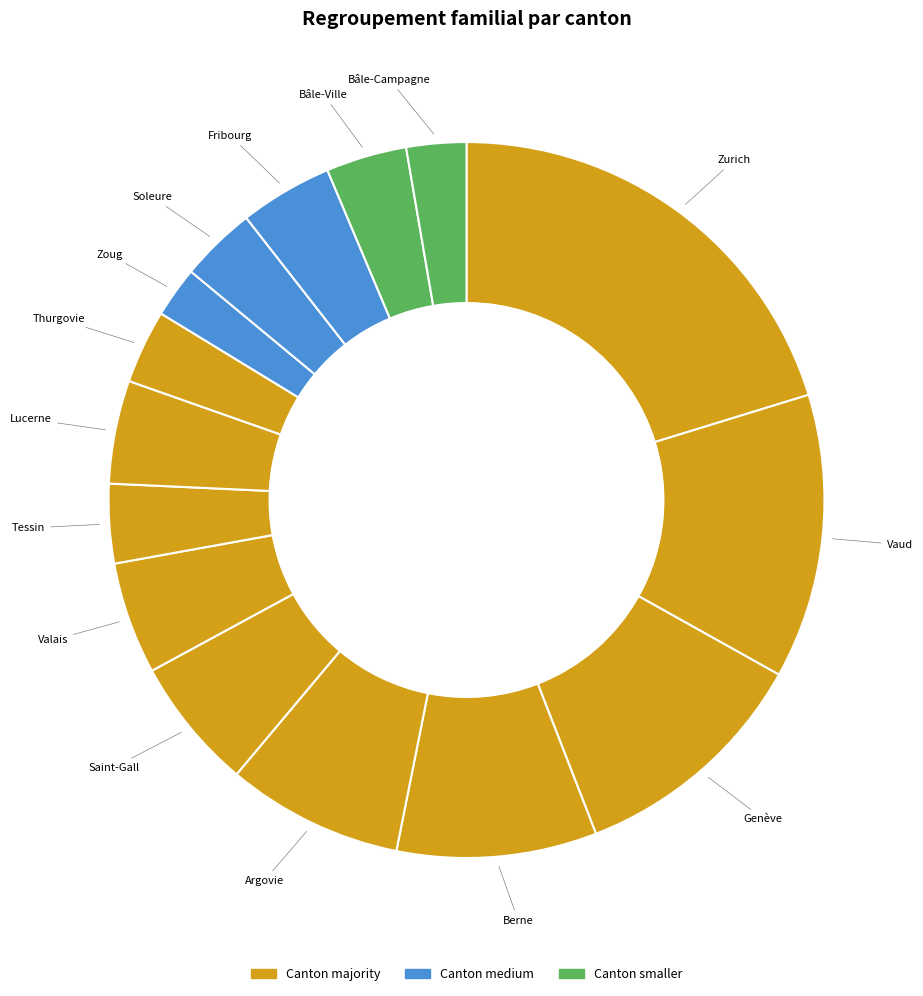

How many slices are in this pie chart?

15